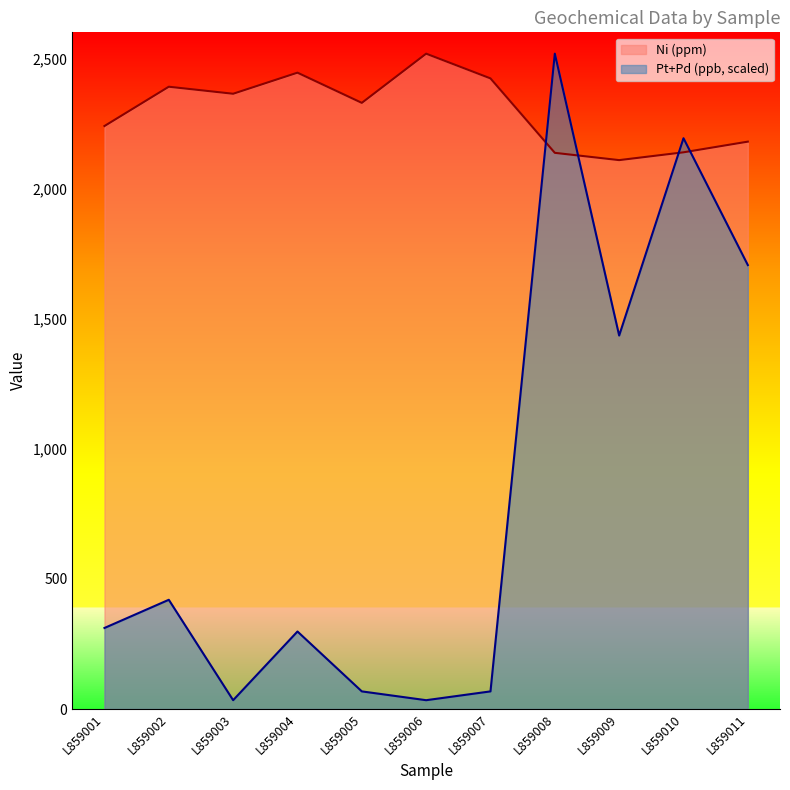

The Ni (ppm) series shows 960.7 at L859010. True or false?

False